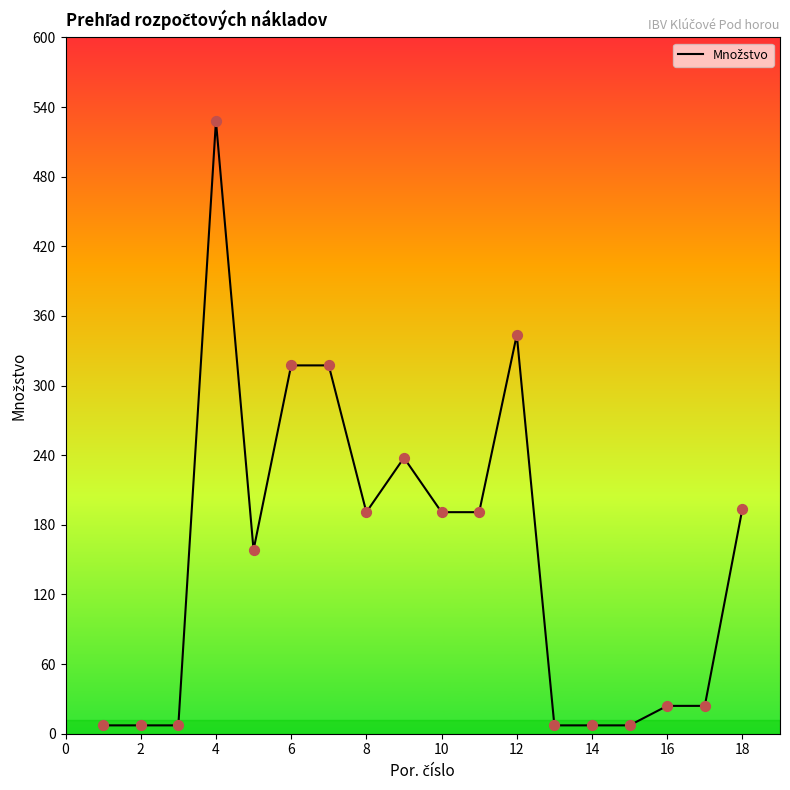

What is the difference between the maximum and minimum values?

520.7